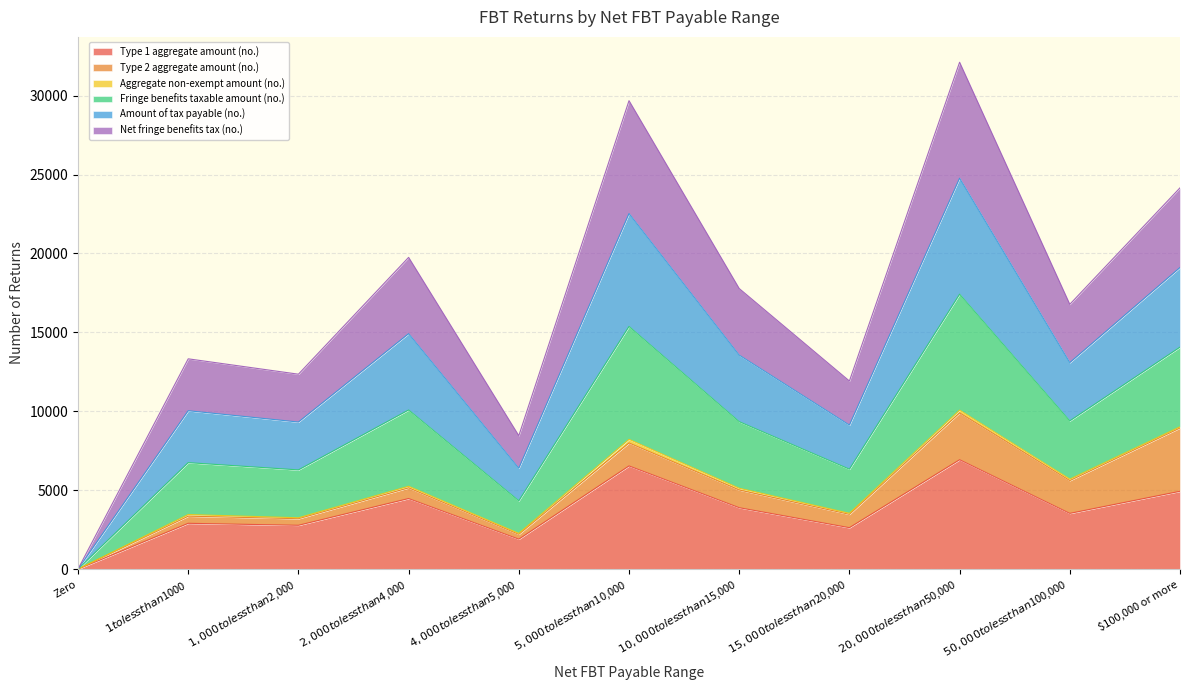

Which series has the largest total across all categories?

Fringe benefits taxable amount (no.)